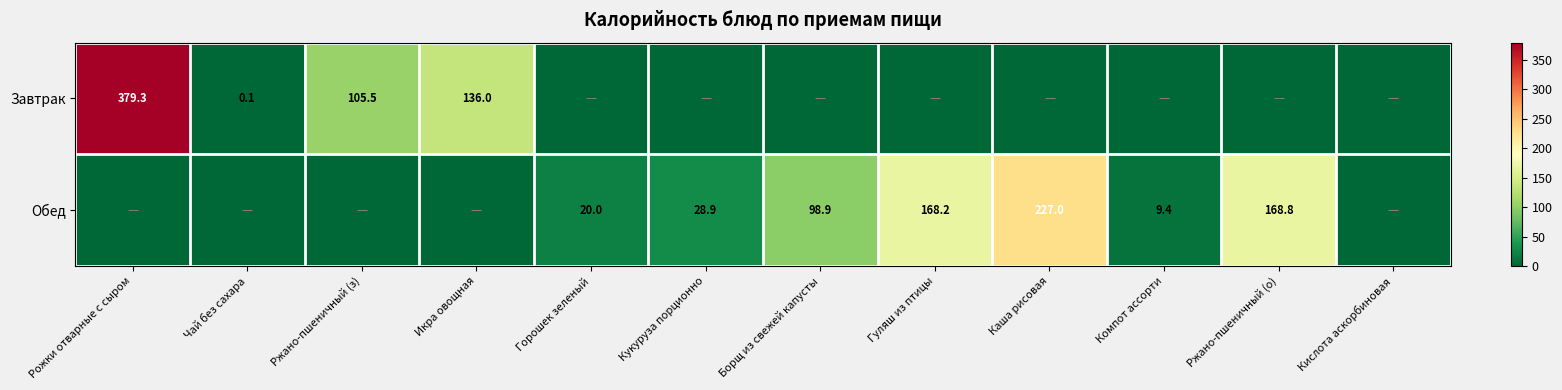

What is the sum of the Обед values at Борщ из свежей капусты and Ржано-пшеничный (о)?

267.7